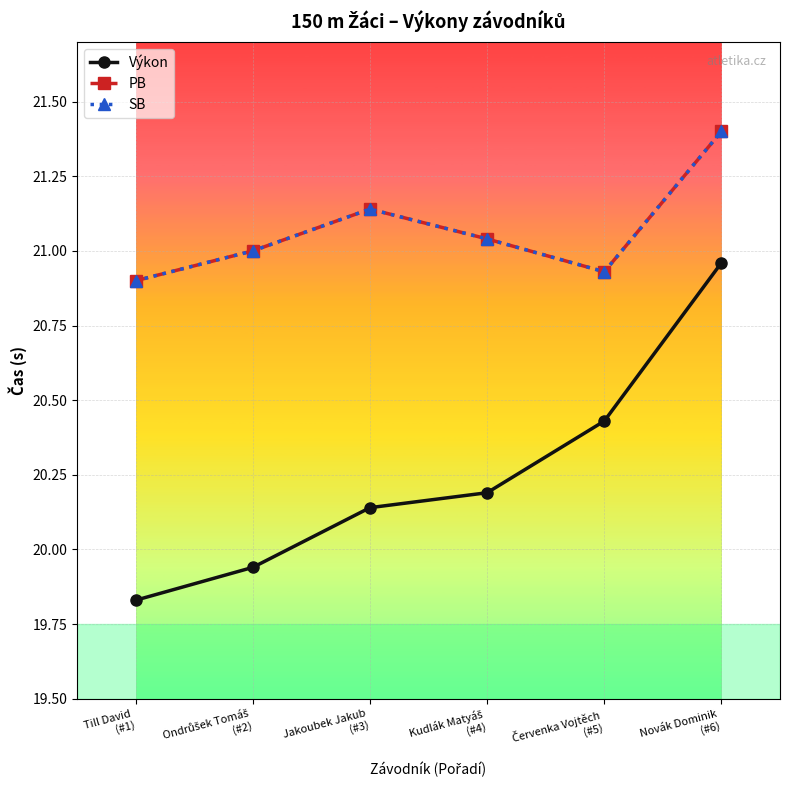

What is the sum of all SB values?

126.4